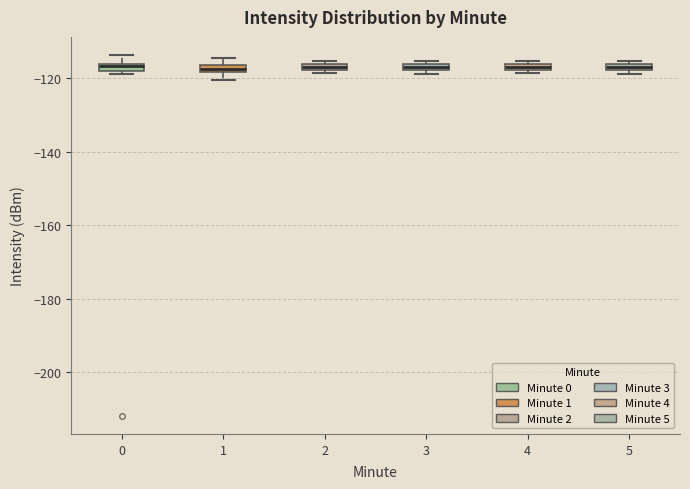

Where is the lower edge of the box at x = 0 on the y-axis? The values are not printed on the chart, so give them approximately, as read against the axis.

-118